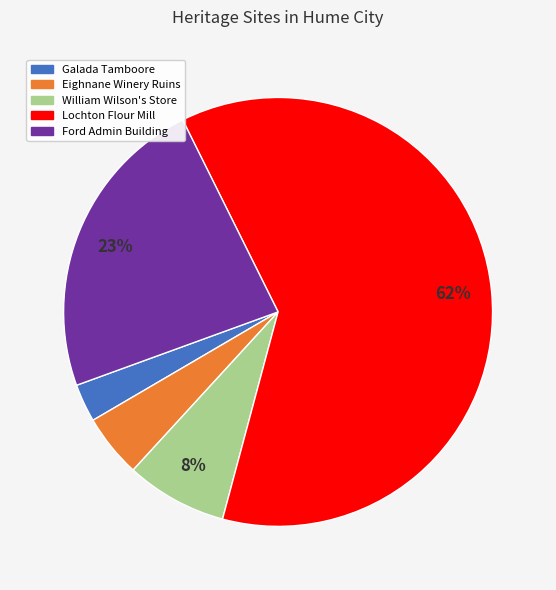

How many slices are in this pie chart?

5